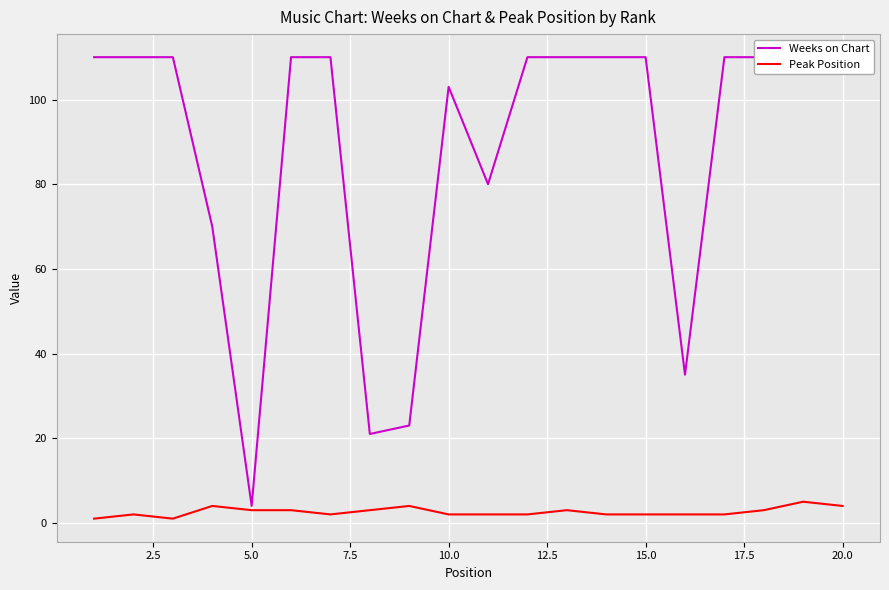

The Weeks on Chart series shows 110 at 20.0. True or false?

True